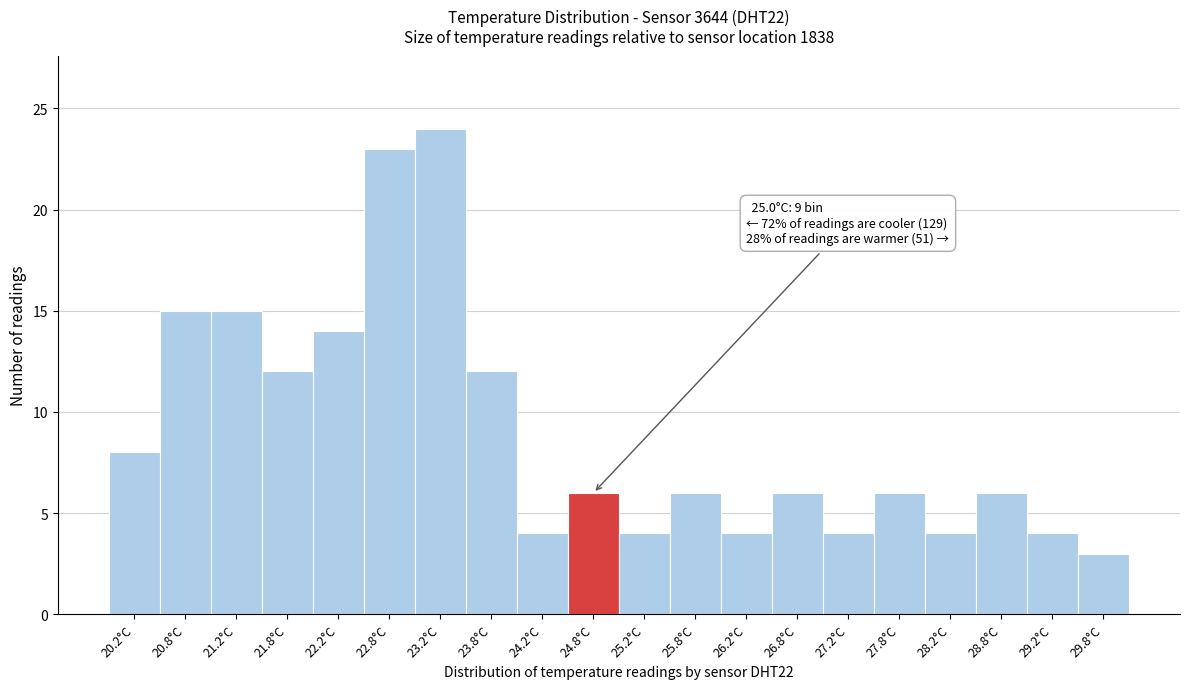

Reading left to right, list all the values displayed in this chart.

8	15	15	12	14	23	24	12	4	6	4	6	4	6	4	6	4	6	4	3